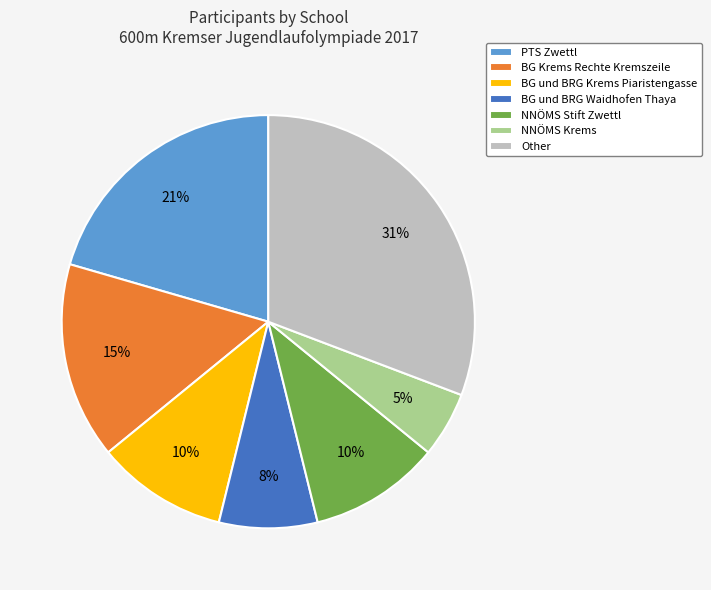

Between NNÖMS Krems and Other, which is larger?

Other